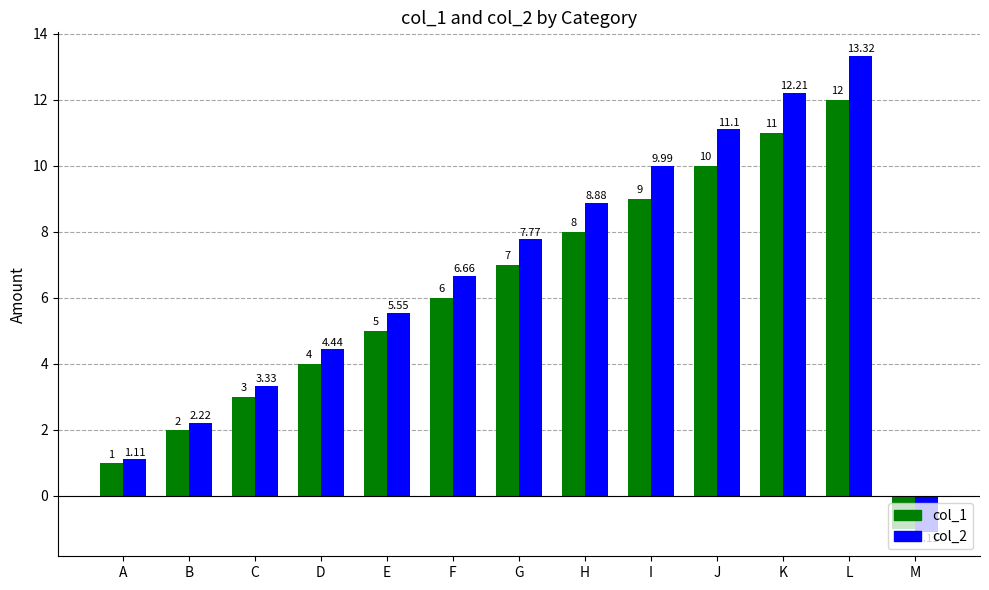

Read the col_2 value at H.

8.9